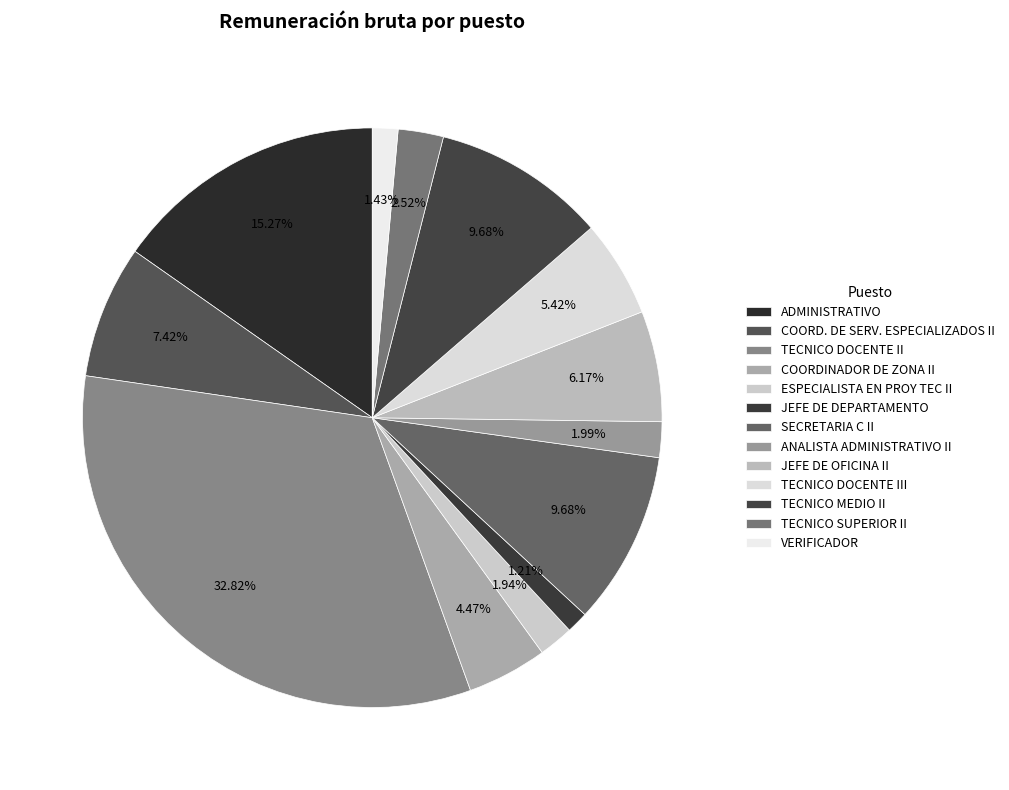

Rank the categories by value from lowest to highest.

JEFE DE DEPARTAMENTO, VERIFICADOR, ESPECIALISTA EN PROY TEC II, ANALISTA ADMINISTRATIVO II, TECNICO SUPERIOR II, COORDINADOR DE ZONA II, TECNICO DOCENTE III, JEFE DE OFICINA II, COORD. DE SERV. ESPECIALIZADOS II, SECRETARIA C II, TECNICO MEDIO II, ADMINISTRATIVO, TECNICO DOCENTE II